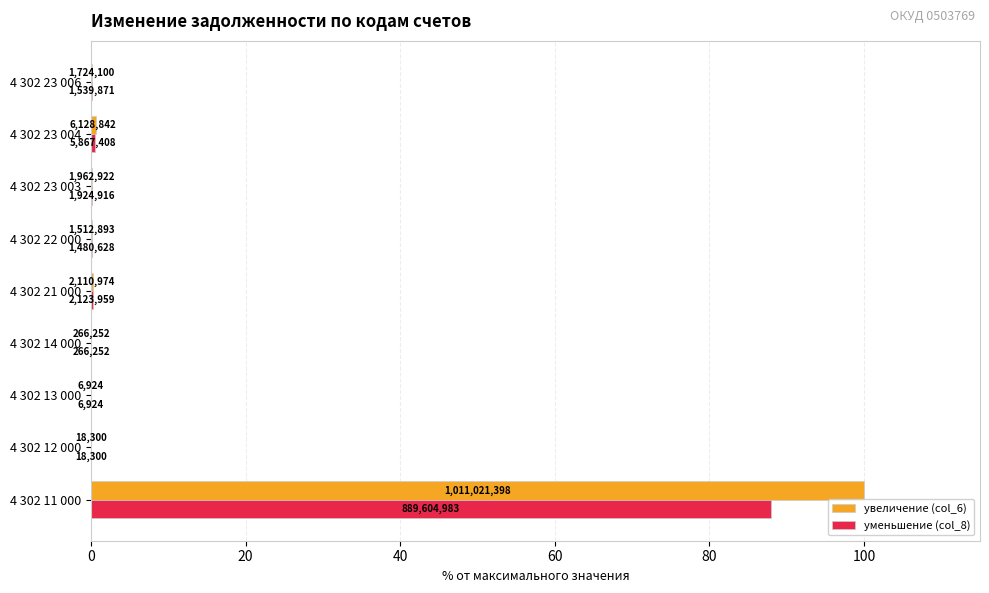

What are all the series names shown in the legend?

увеличение (col_6), уменьшение (col_8)